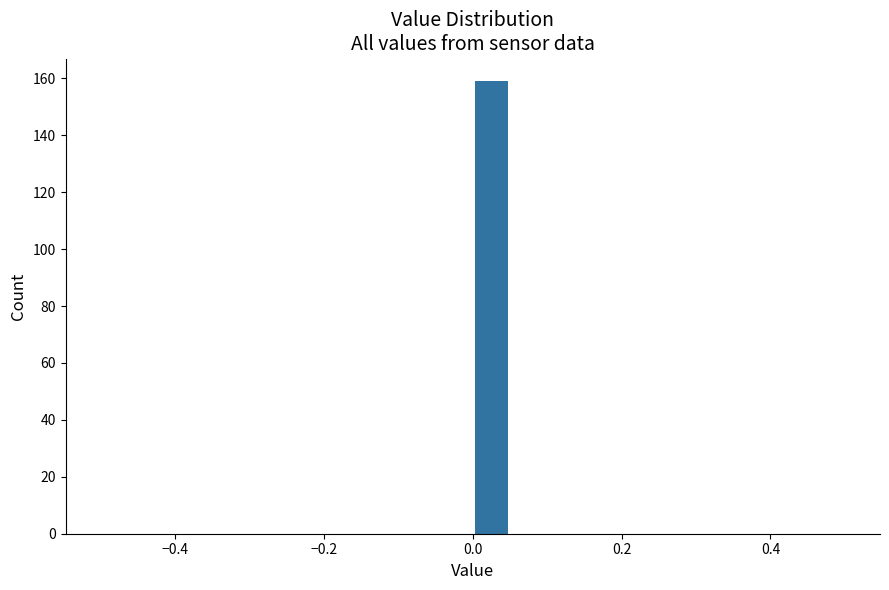

Read against the x-axis, roughly where is the centre of the tallest bar?

0.02